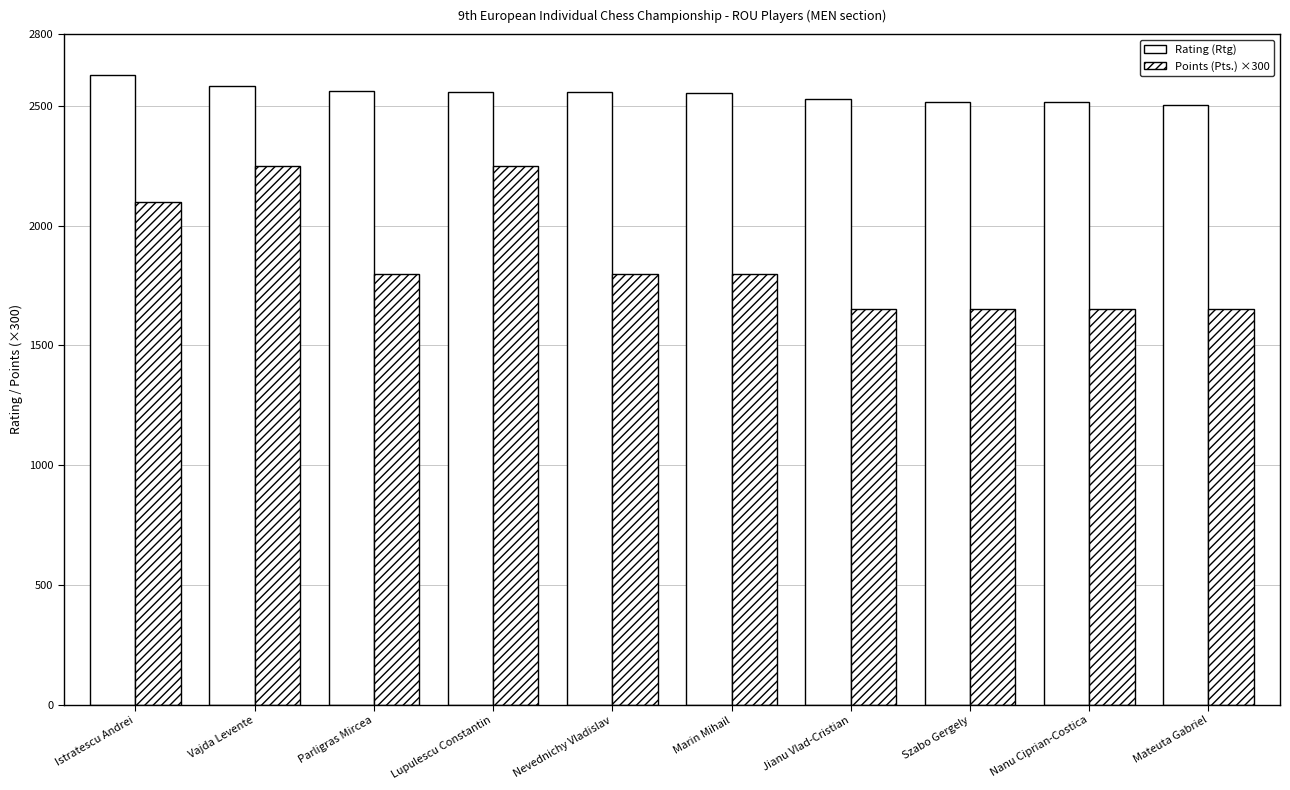

What is the highest value of the Points (Pts.) ×300 series?

2250